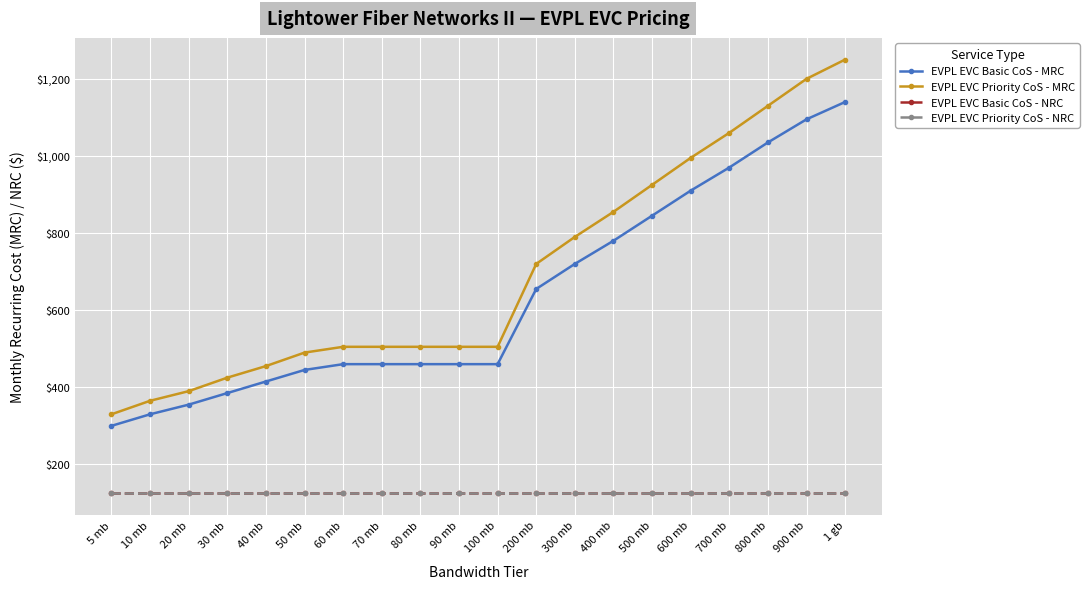

Where is EVPL EVC Basic CoS - MRC nearest to the value 720?

300 mb